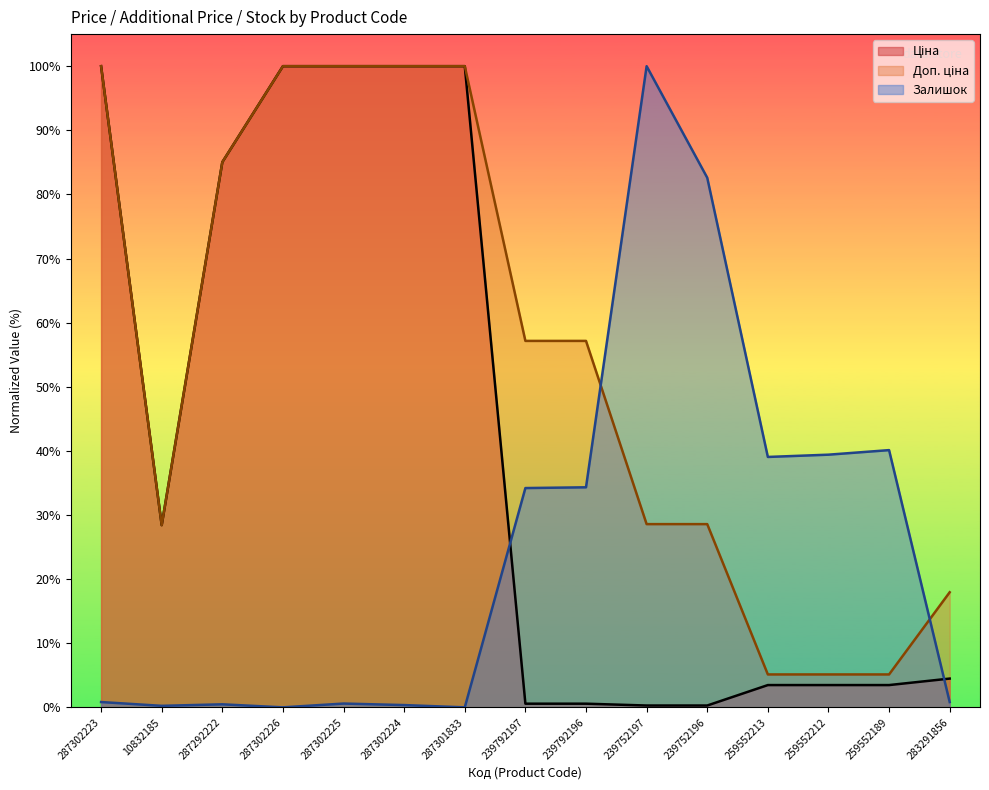

How many data points in Ціна are less than 4?

7